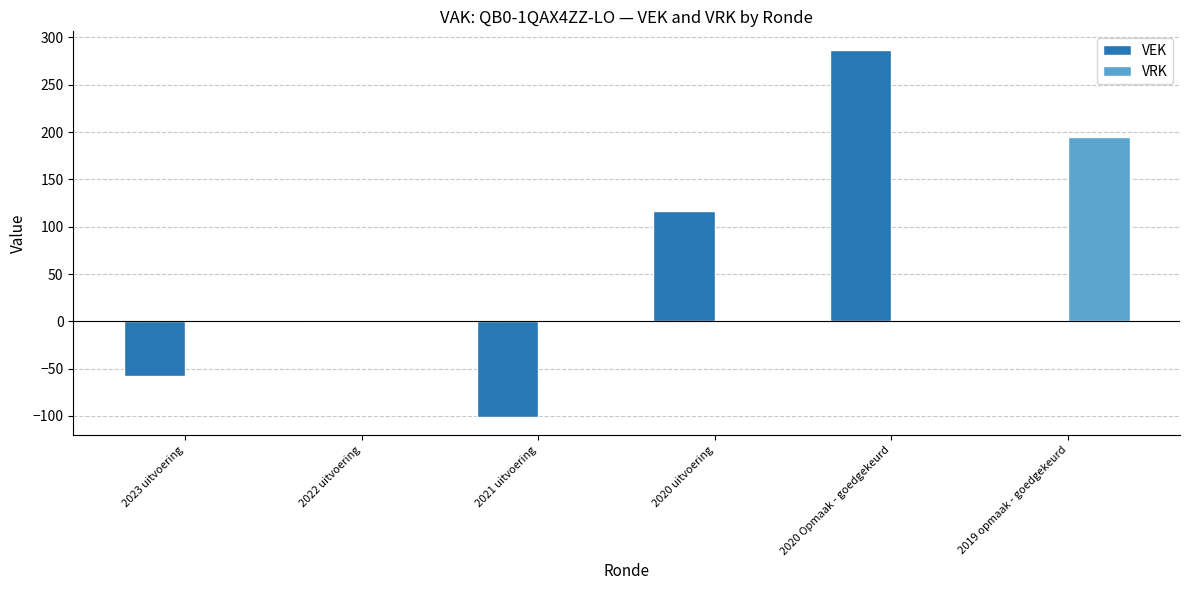

True or false: VEK has a value of 117 at 2020 uitvoering.

True